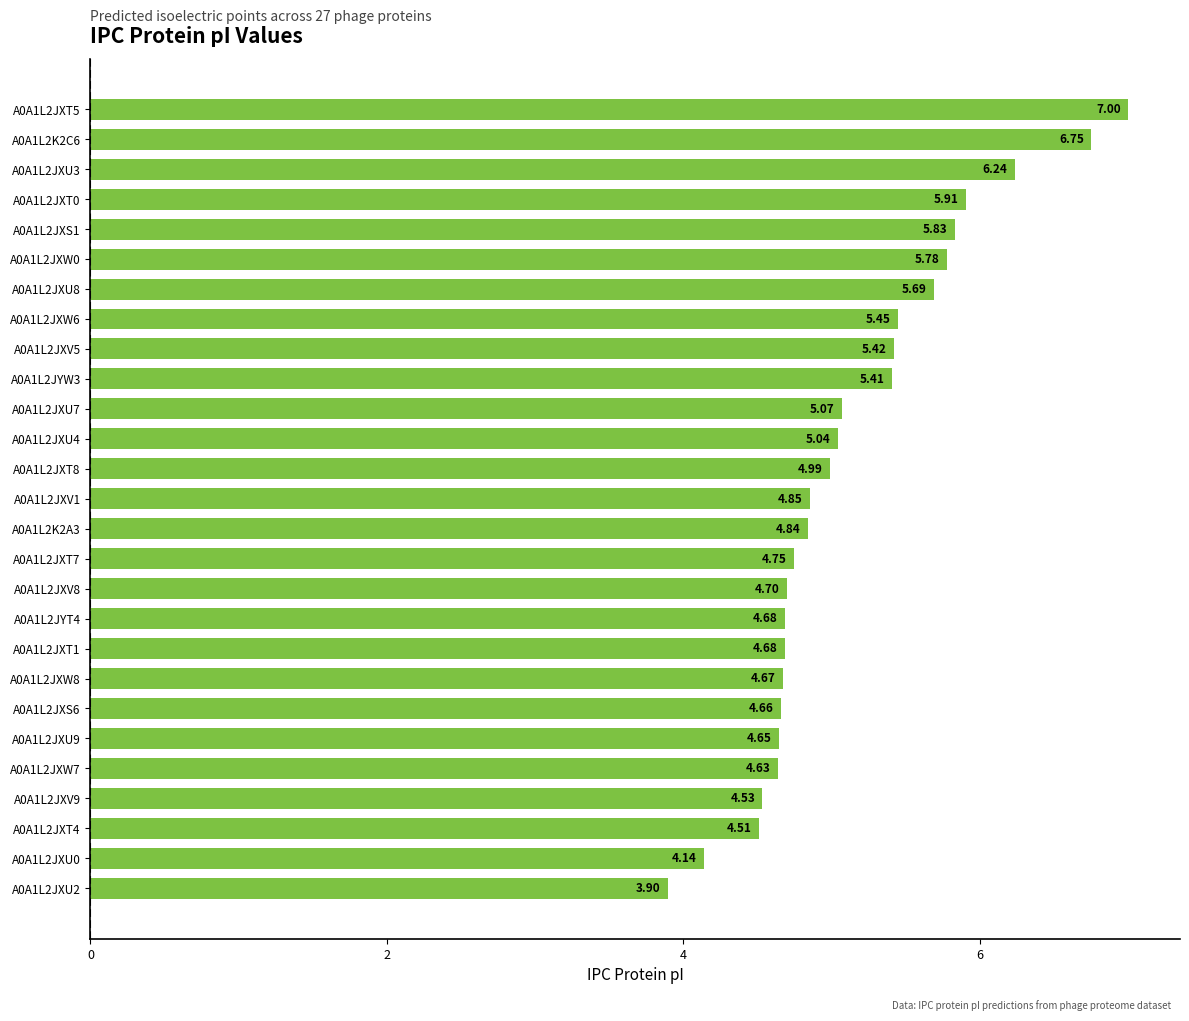

What is the change in value from A0A1L2JXT4 to A0A1L2JXS1?

+1.3